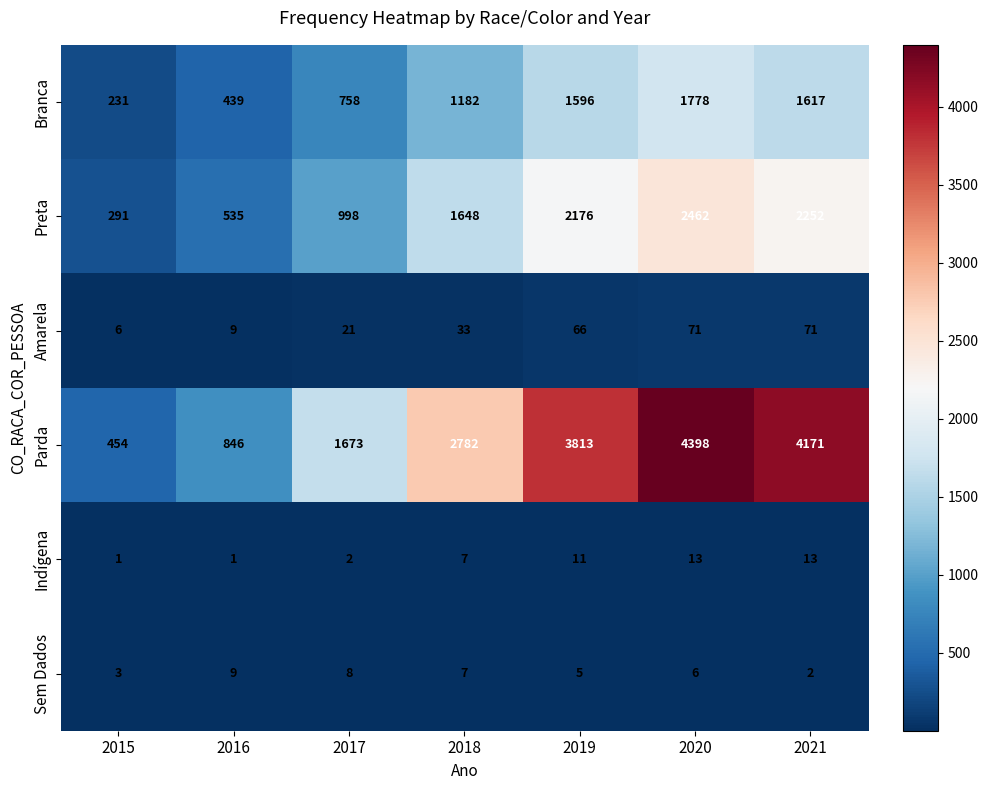

At which label is Branca closest to 1004?

2018